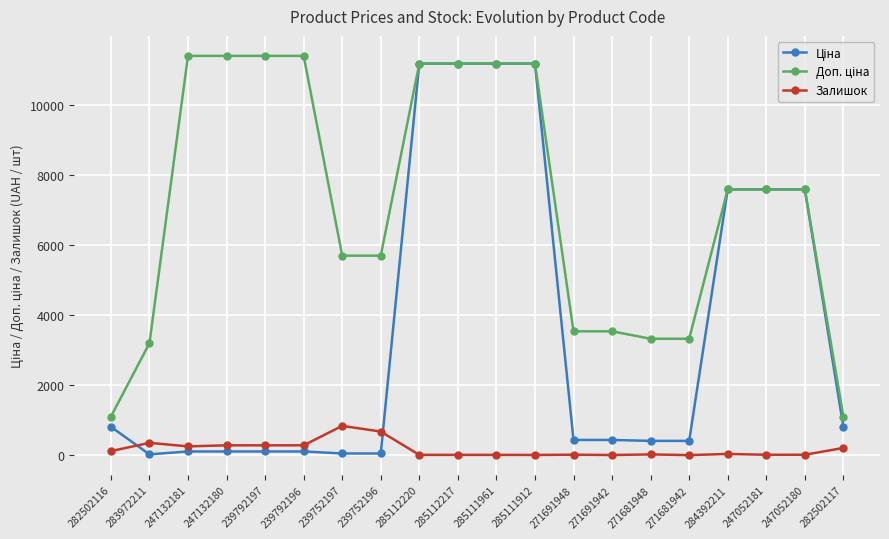

Is it true that Залишок equals 146.6 at 239752196?

False